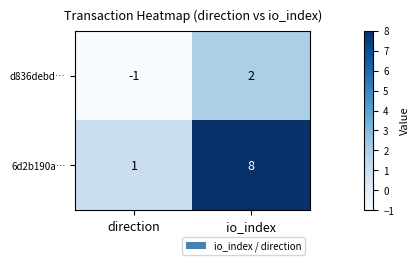

Where is 6d2b190a… nearest to the value 4?

direction